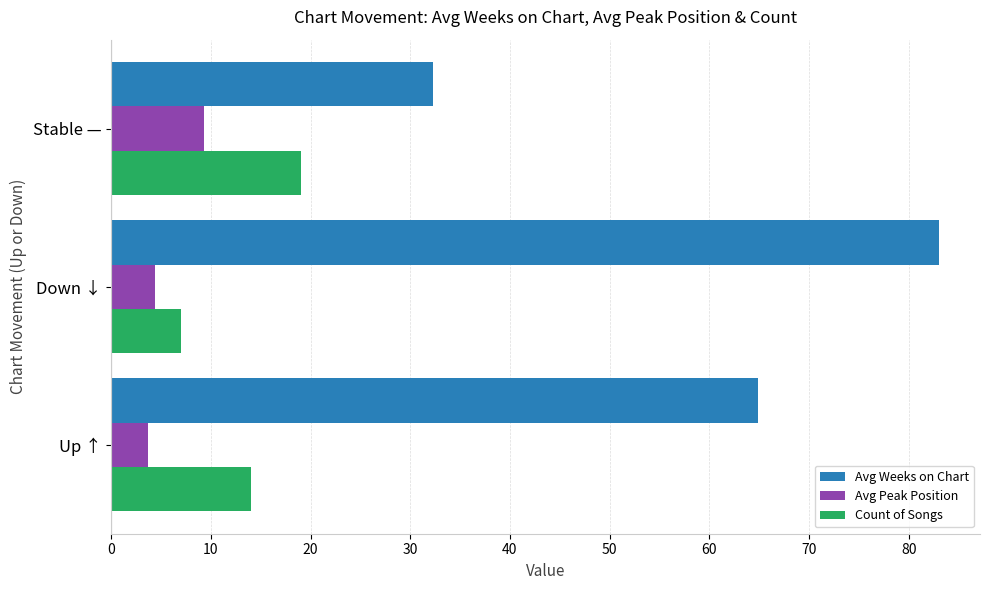

At which label does Count of Songs reach its peak?

Stable —